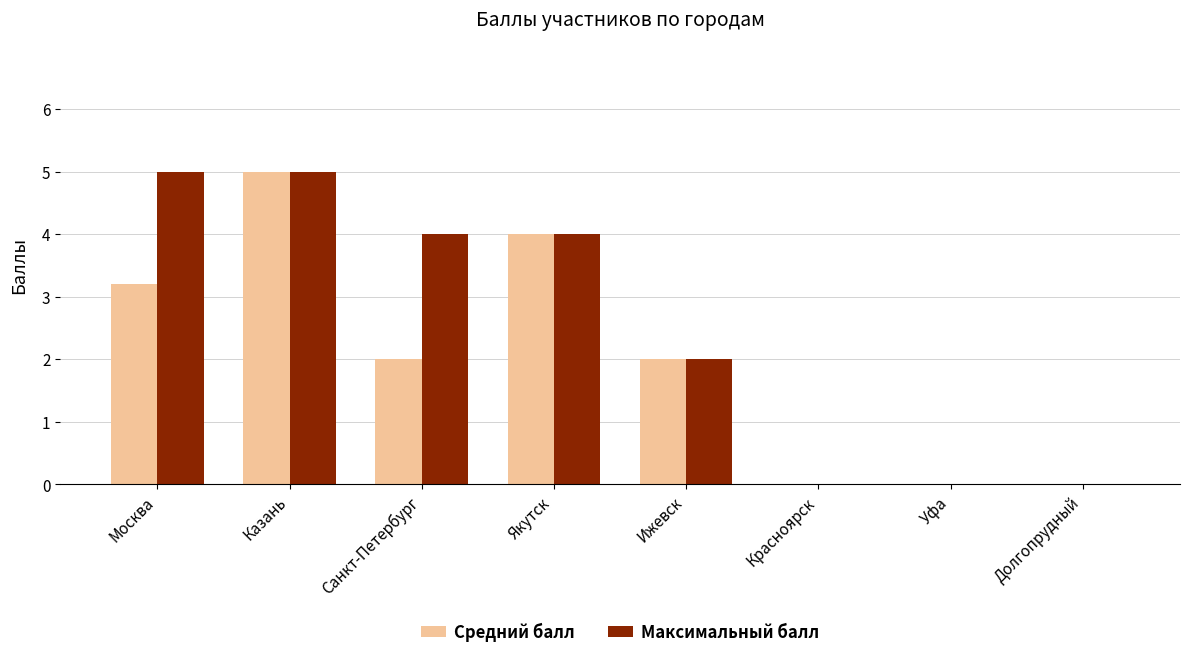

What is the highest value of the Максимальный балл series?

5.0